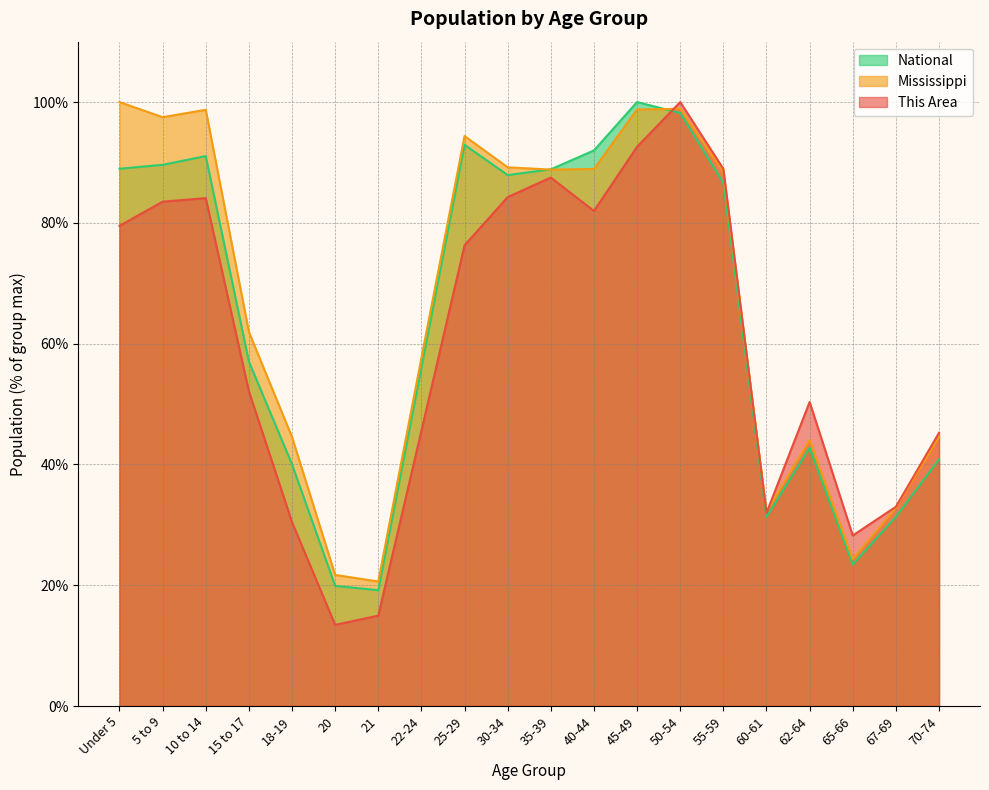

Which series has the largest total across all categories?

Mississippi